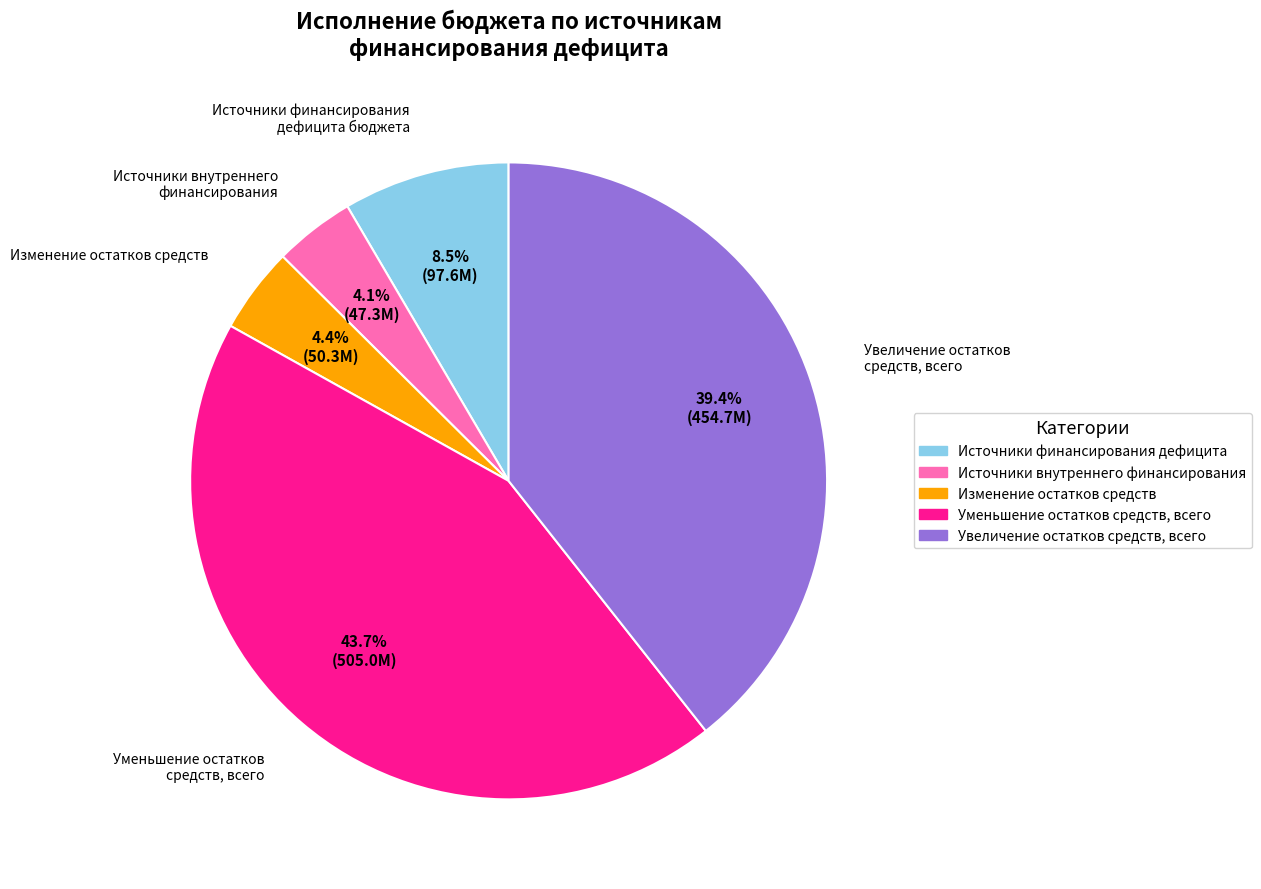

To the nearest percent, what percentage of the pie is изменение остатков средств?

4%